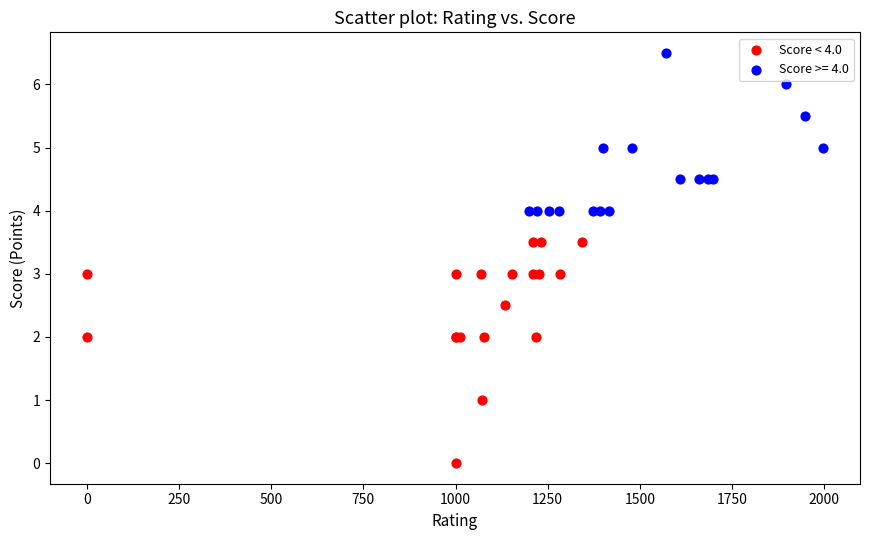

Which series has the widest spread of Y values?

Score < 4.0